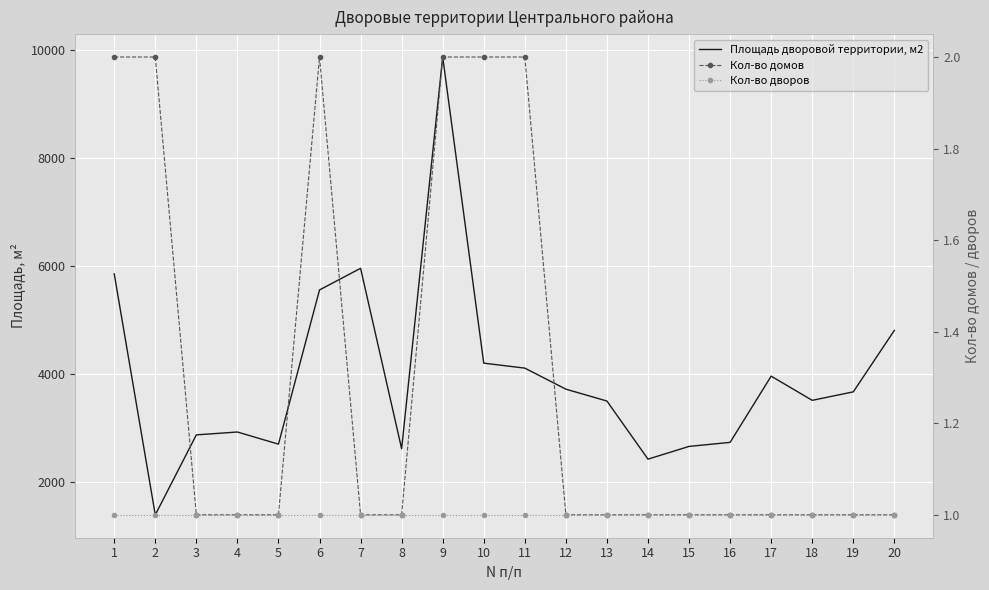

Count the number of categories in the chart.

20